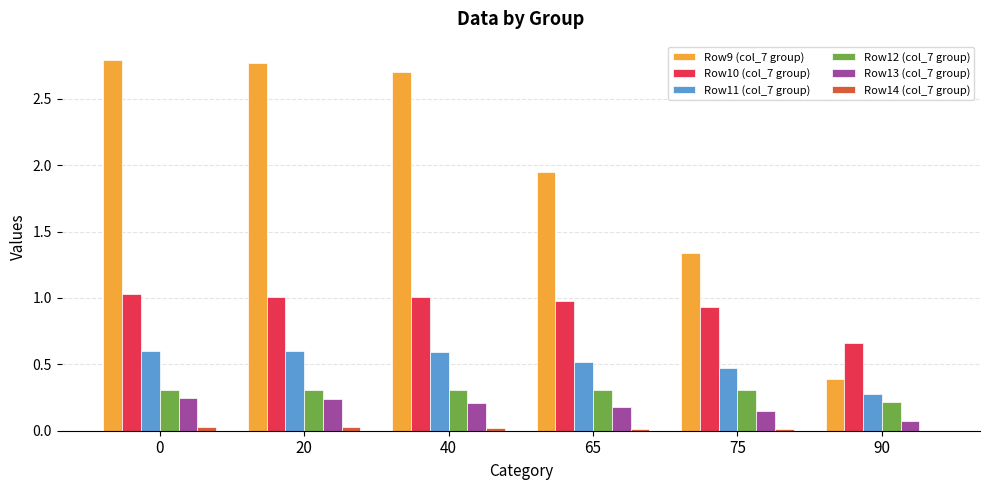

Where is Row10 (col_7 group) nearest to the value 0?

90